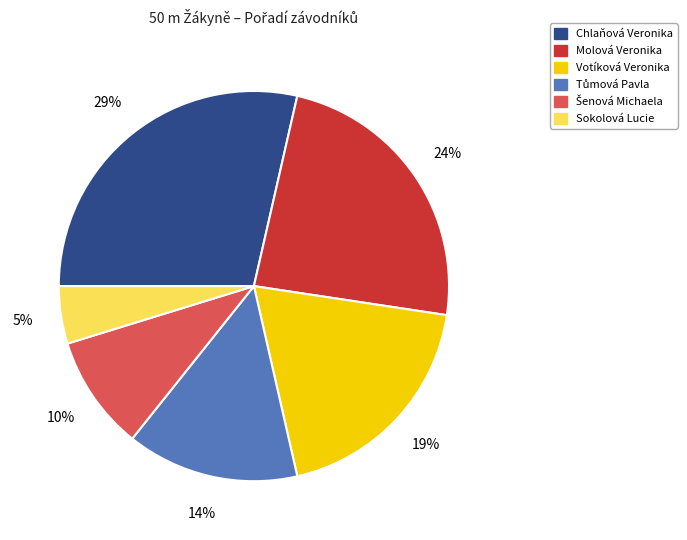

Is the sum of Sokolová Lucie and Votíková Veronika greater than half?

No